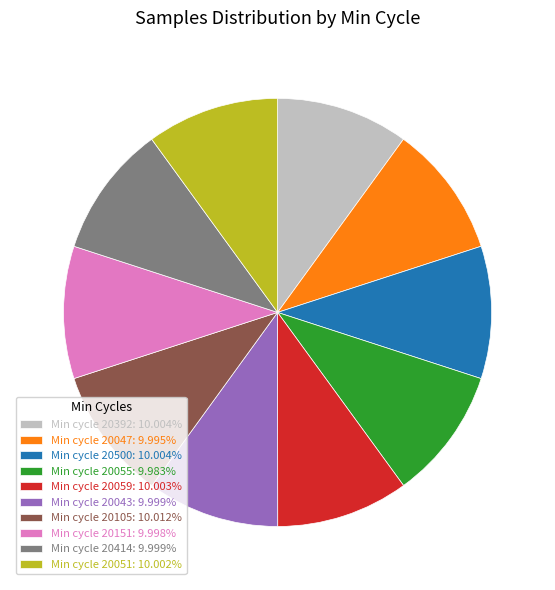

Is there a majority slice in this chart?

No